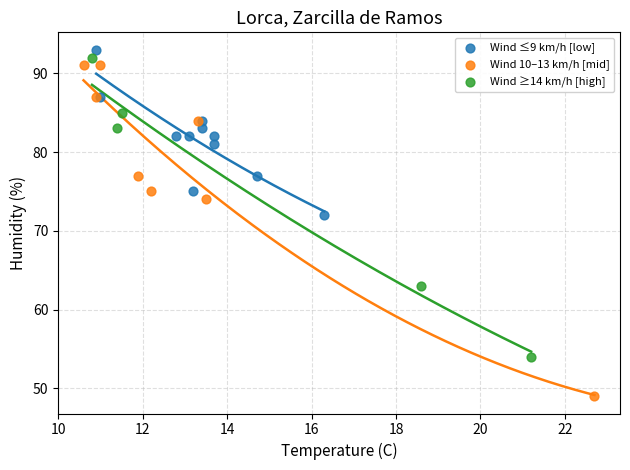

Which series has the widest spread of Y values?

Wind 10–13 km/h [mid]